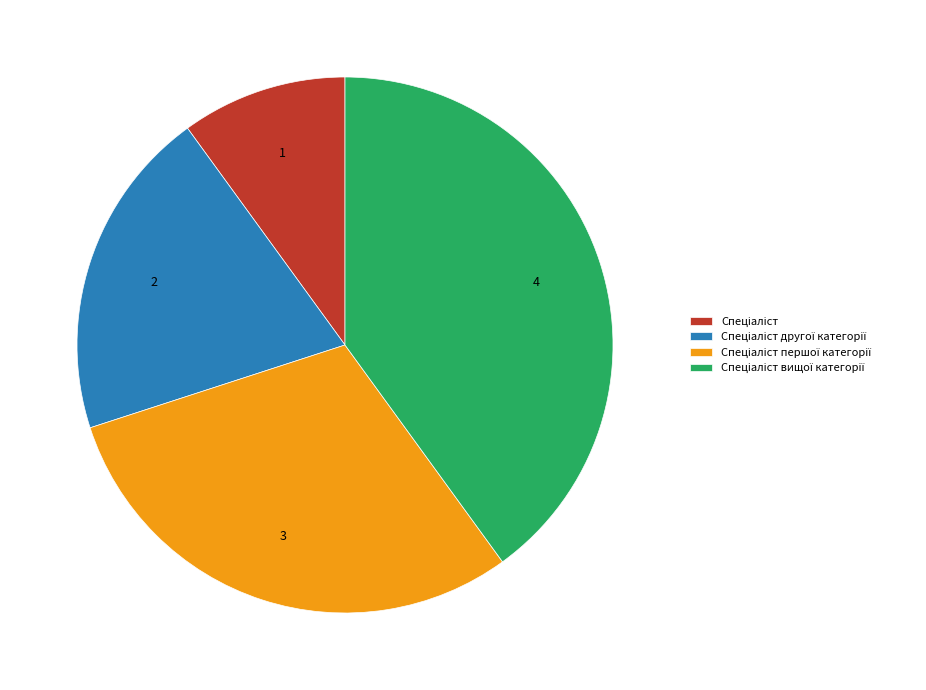

How many slices are in this pie chart?

4